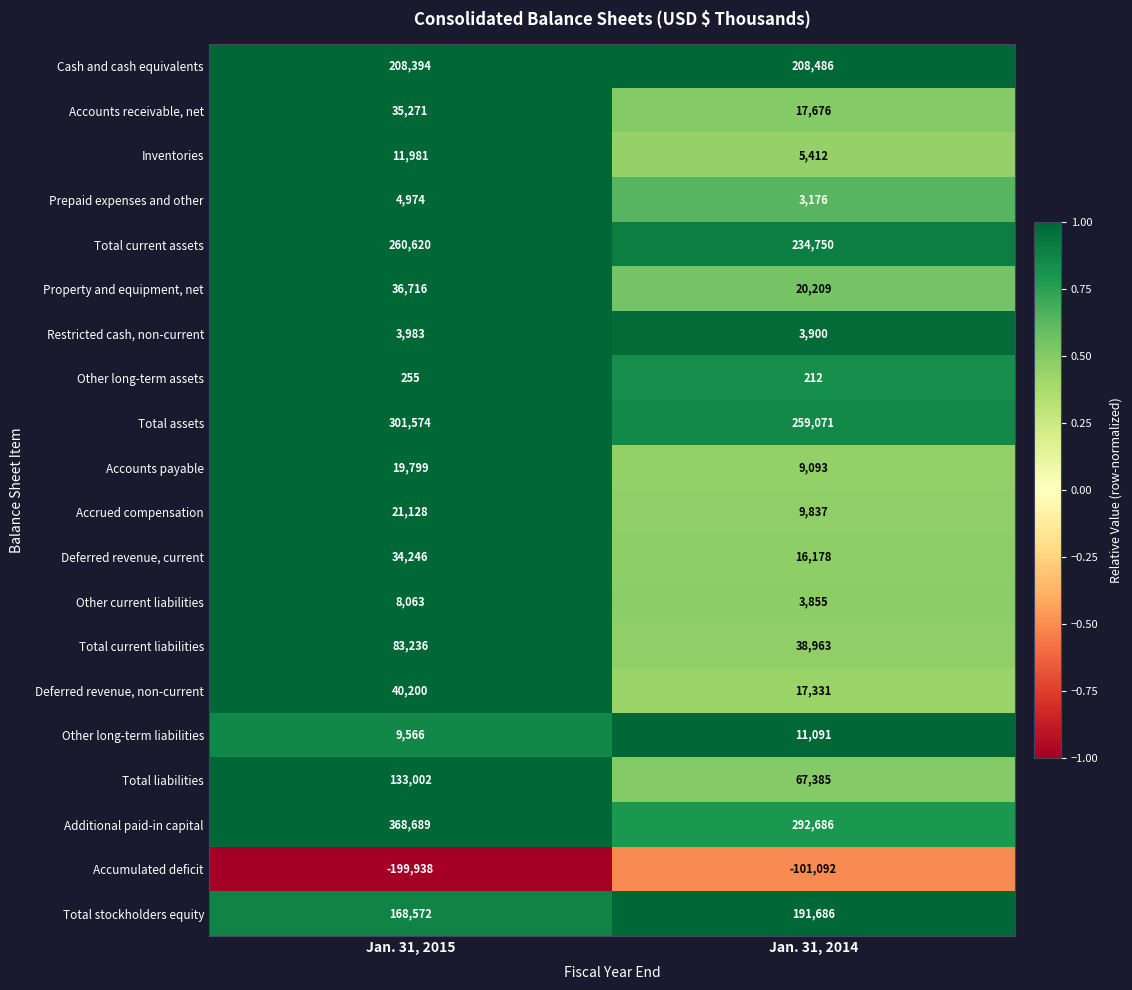

List the labels in order of Other long-term assets value, smallest first.

Jan. 31, 2014, Jan. 31, 2015